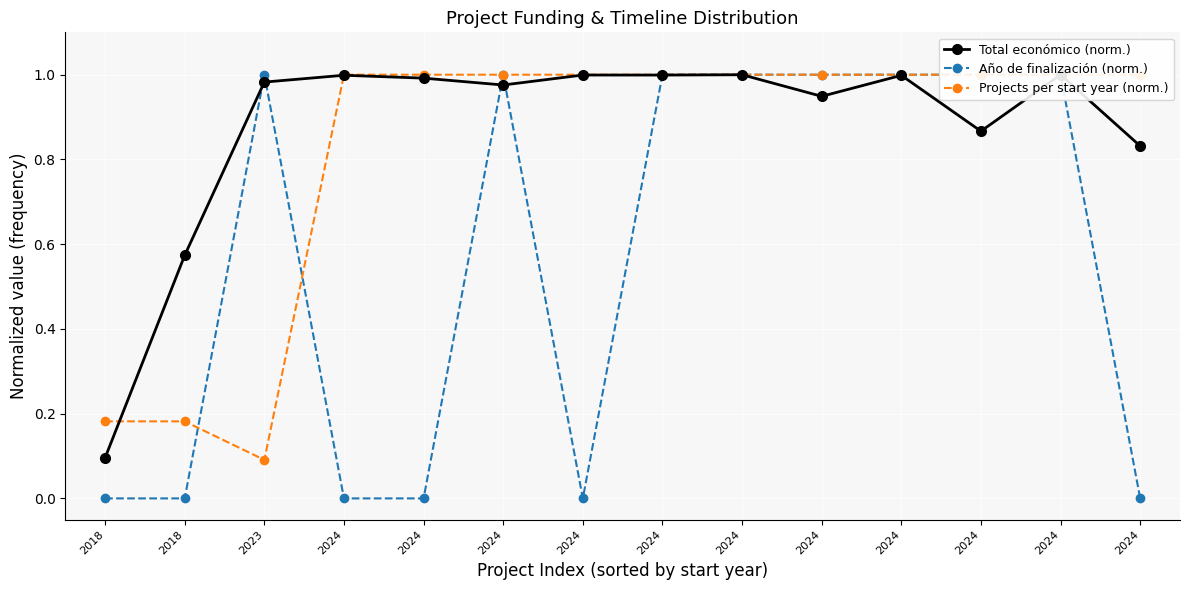

What is the lowest value of the Total económico (norm.) series?

0.1